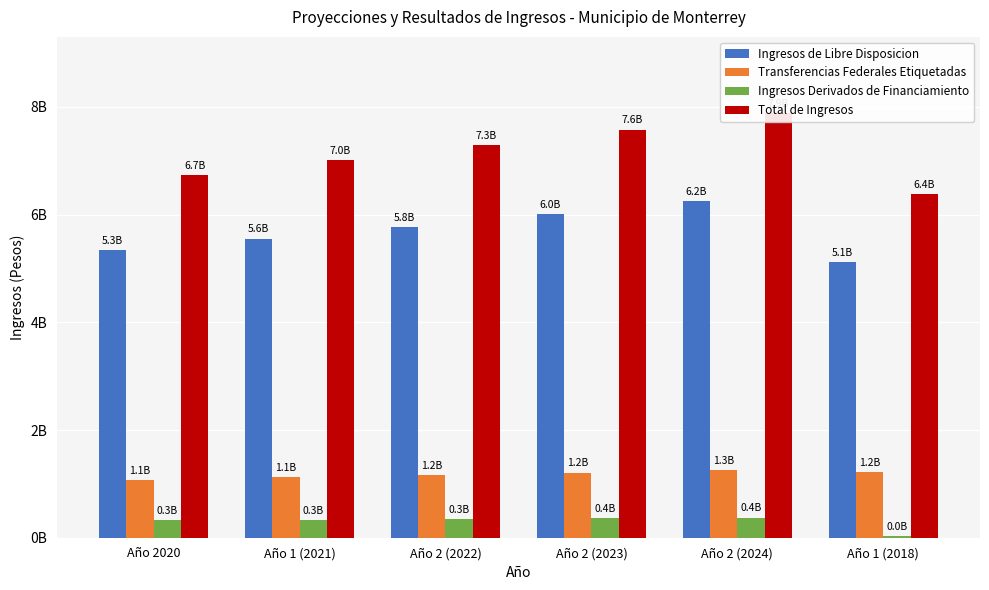

Does the chart contain stacked bars?

No